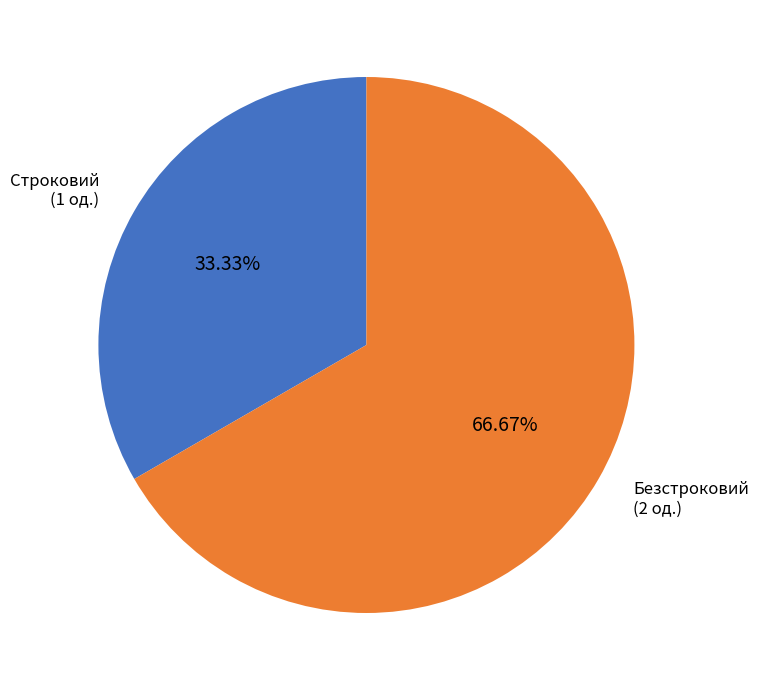

To the nearest percent, what is the difference between the largest and smallest slice percentages?

33%